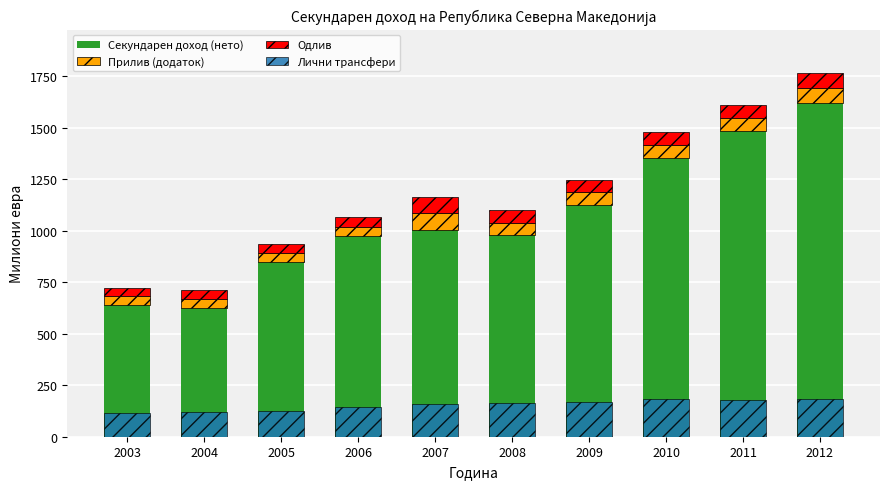

What is the minimum value shown in the chart?

41.0